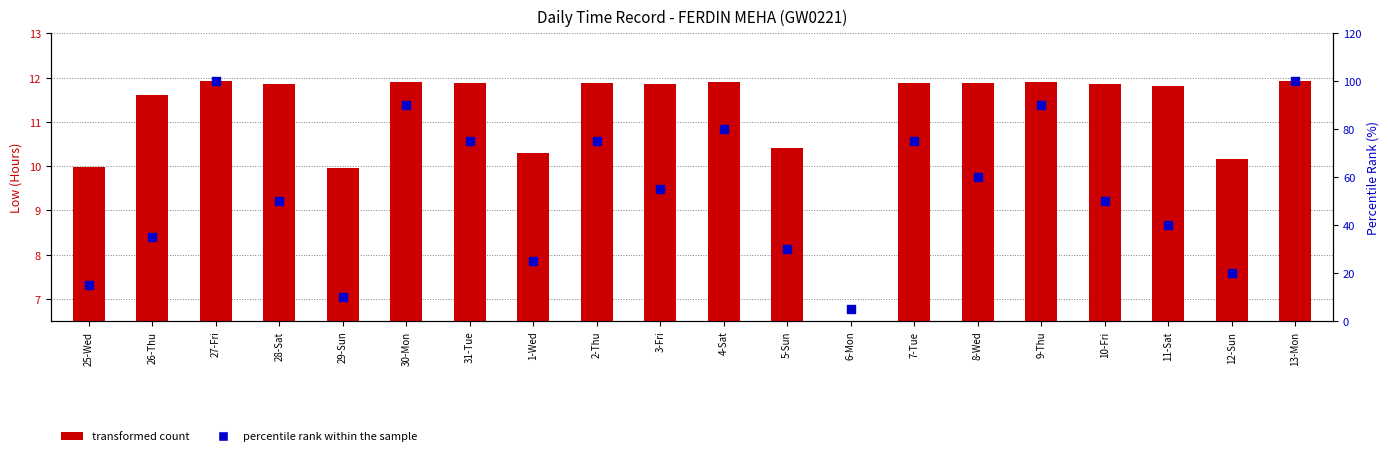

What is the total value across all series at 29-Sun?

20.0